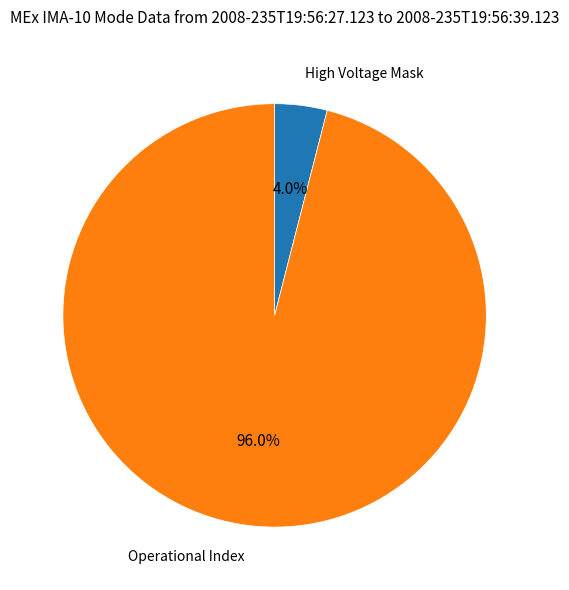

To the nearest percent, what is the average slice percentage?

50%